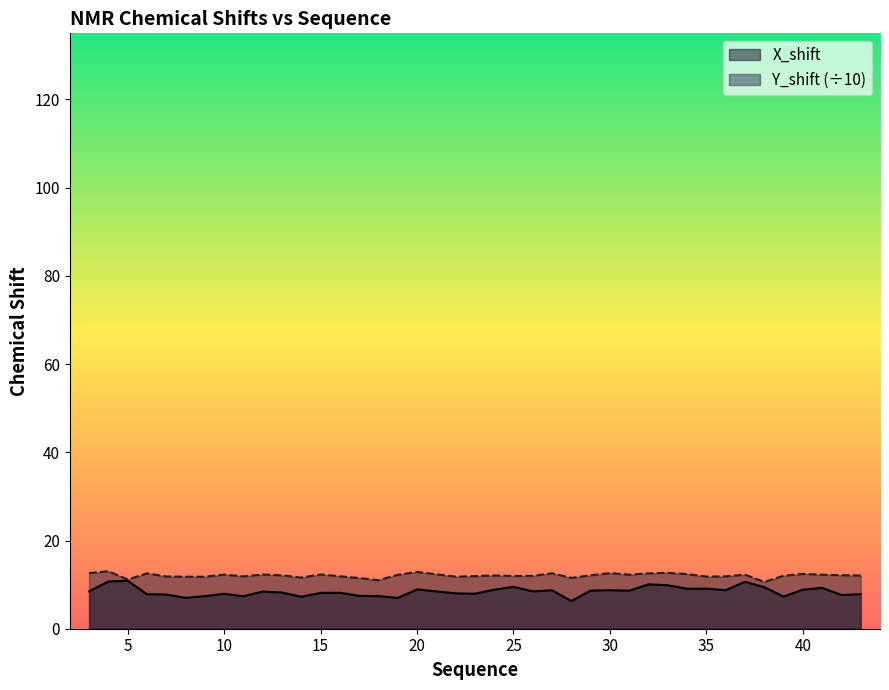

Reading right to left, list all the values displayed in this chart.

X_shift: 43=7.8	42=7.7	41=9.3	40=8.8	39=7.3	38=9.4	37=10.6	36=8.7	35=9.1	34=9.1	33=9.9	32=10.1	31=8.6	30=8.7	29=8.6	28=6.3	27=8.7	26=8.5	25=9.5	24=8.8	23=7.9	22=8.0	20=8.9	19=7.0	18=7.4	17=7.5	16=8.2	15=8.1	14=7.2	13=8.2	12=8.4	11=7.4	10=7.9	9=7.4	8=7.0	7=7.8	6=7.8	5=10.9	4=10.7	3=8.5
Y_shift: 43=12.1	42=12.1	41=12.3	40=12.4	39=12.0	38=10.6	37=12.3	36=11.9	35=11.8	34=12.4	33=12.7	32=12.6	31=12.3	30=12.6	29=12.1	28=11.5	27=12.6	26=12.0	25=11.9	24=12.1	23=11.9	22=11.8	20=12.9	19=12.2	18=11.0	17=11.5	16=11.9	15=12.3	14=11.6	13=12.1	12=12.3	11=11.9	10=12.3	9=11.8	8=11.8	7=11.8	6=12.6	5=11.2	4=13.0	3=12.6